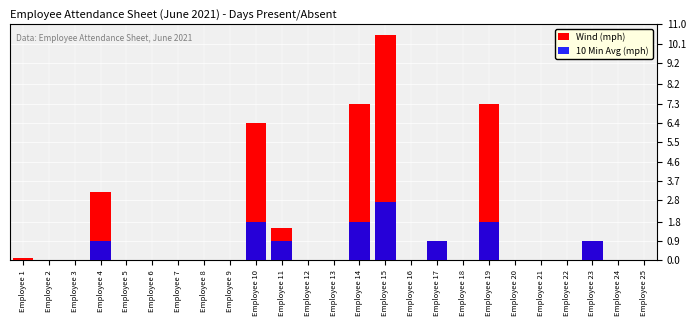

List the series in order of their peak value, highest first.

Wind (mph), 10 Min Avg (mph)